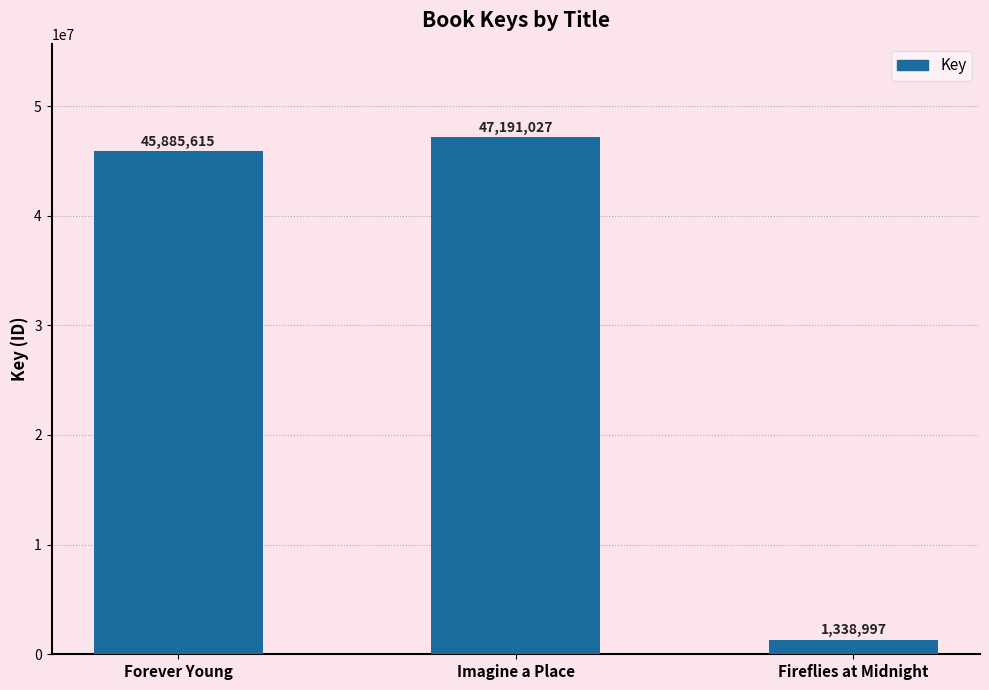

What is the label of the 2nd bar from the right?

Imagine a Place